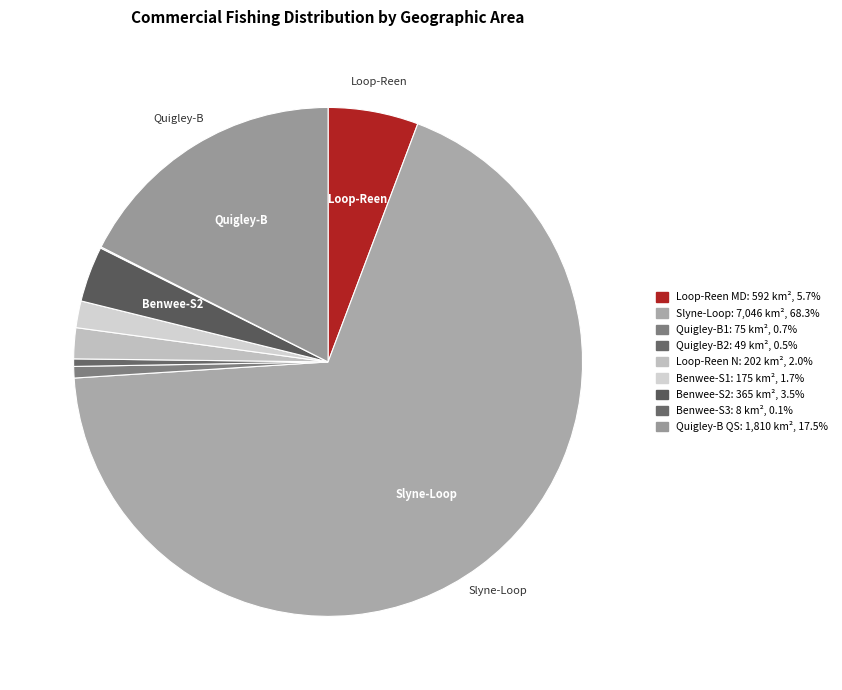

To the nearest percent, what is the average slice percentage?

11%